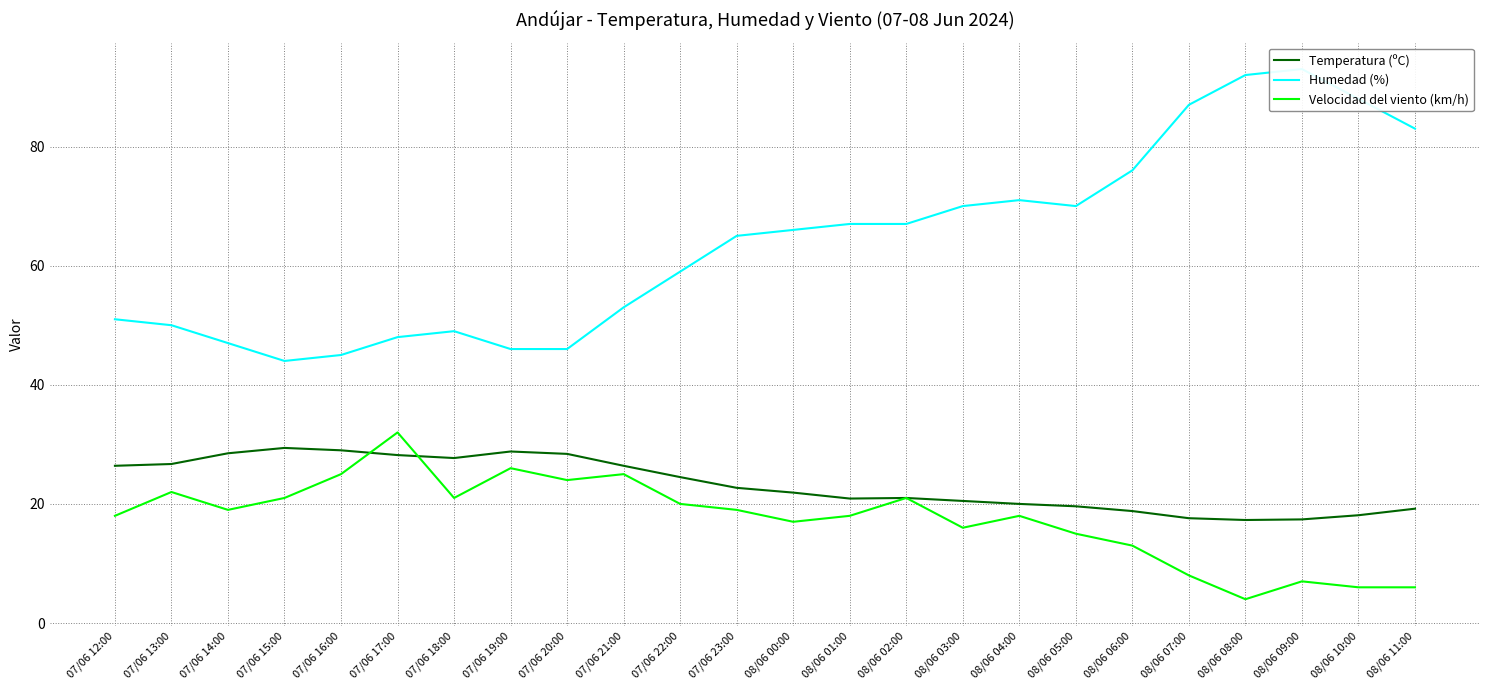

What are all the series names shown in the legend?

Temperatura (ºC), Humedad (%), Velocidad del viento (km/h)